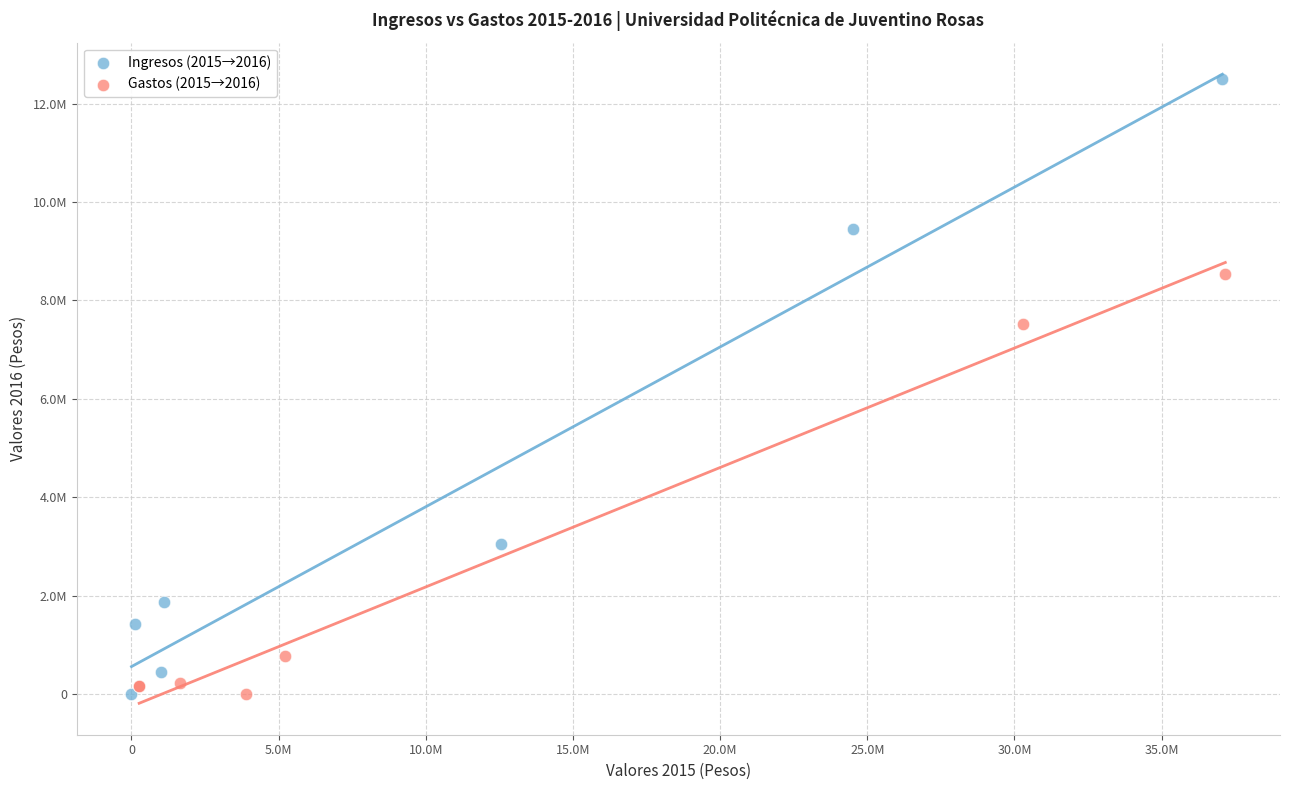

Which series has the largest Y range (max minus min)?

Ingresos (2015→2016)